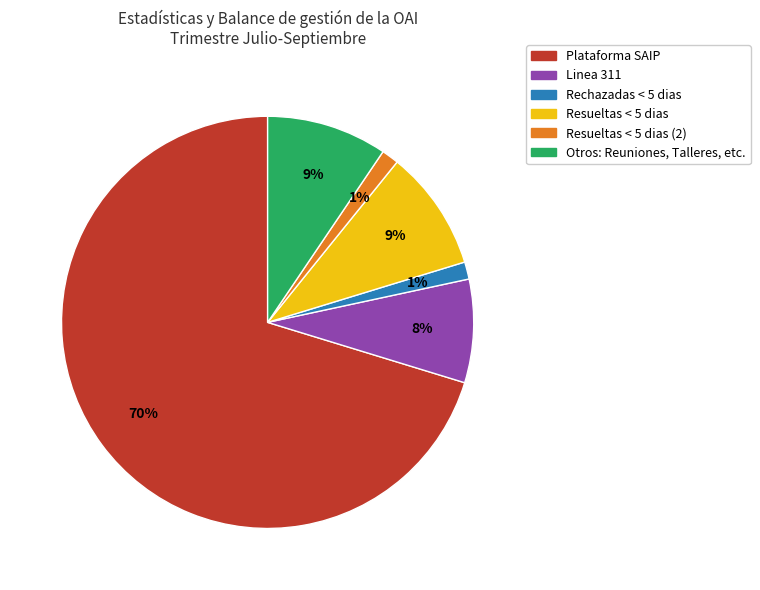

What is the largest slice in the pie chart?

Plataforma SAIP